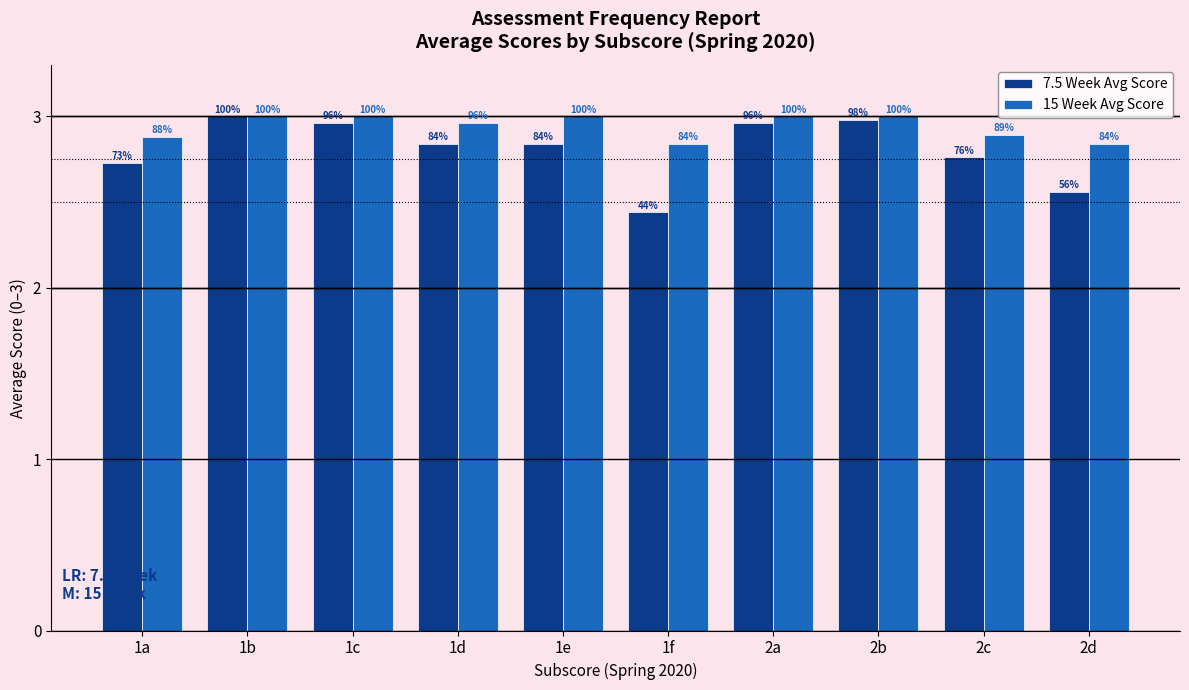

How many bars are there in total?

20